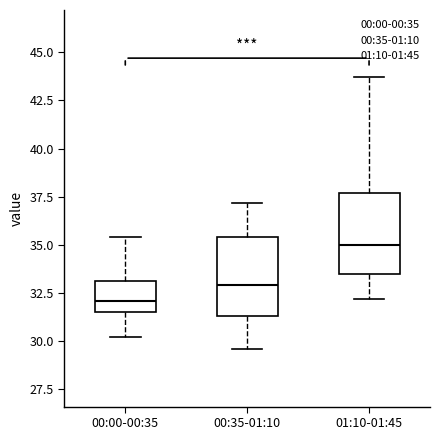

Where is the lower edge of the box for 00:00-00:35 on the y-axis? The values are not printed on the chart, so give them approximately, as read against the axis.

31.5